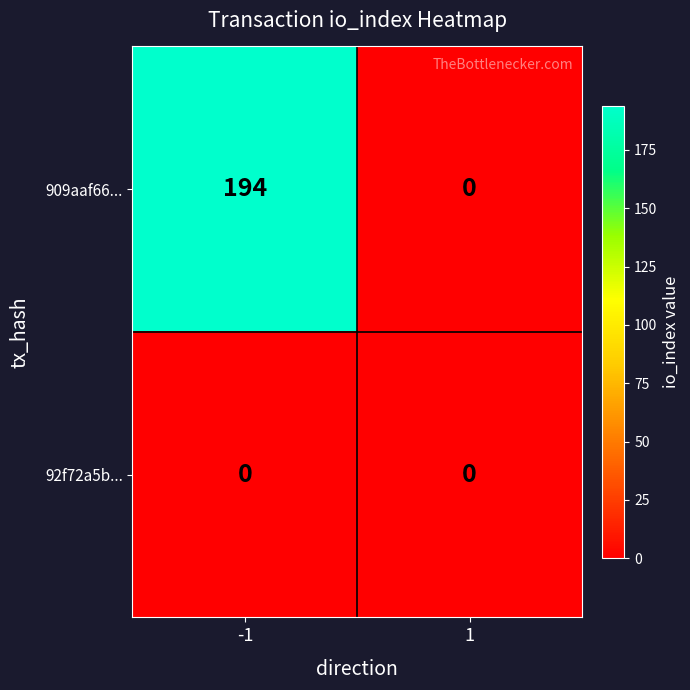

Which series has the largest range (max minus min)?

909aaf66...